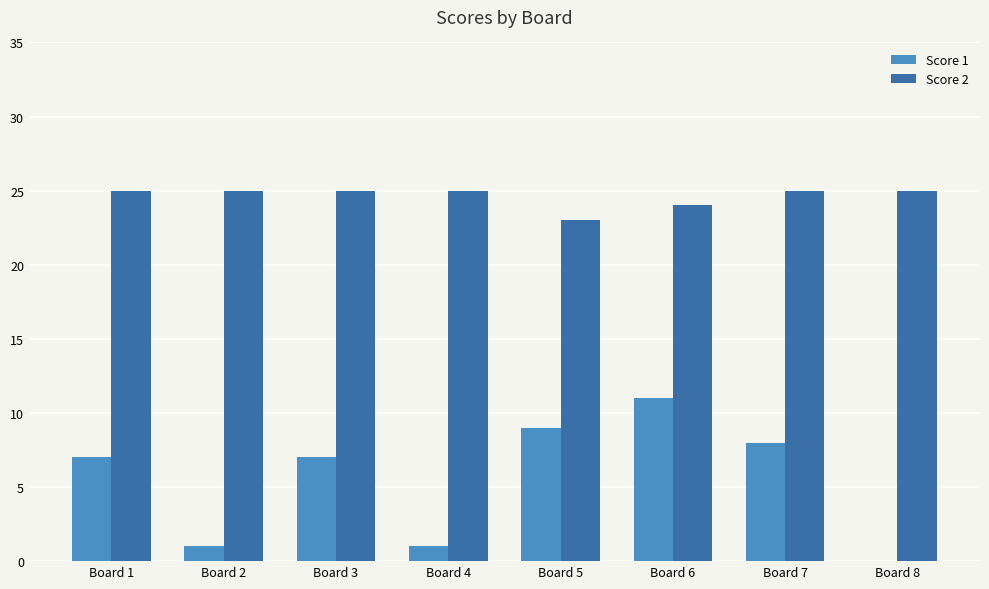

True or false: Score 1 has a value of 19 at Board 6.

False